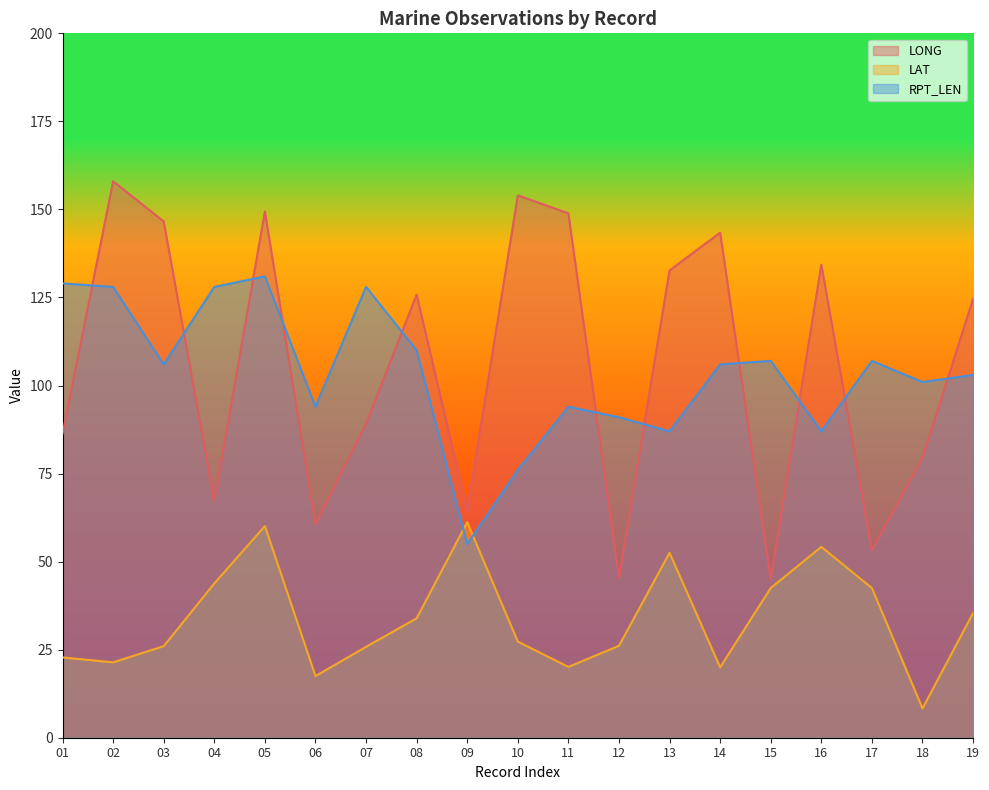

Does the chart display data point markers on the line(s)?

No